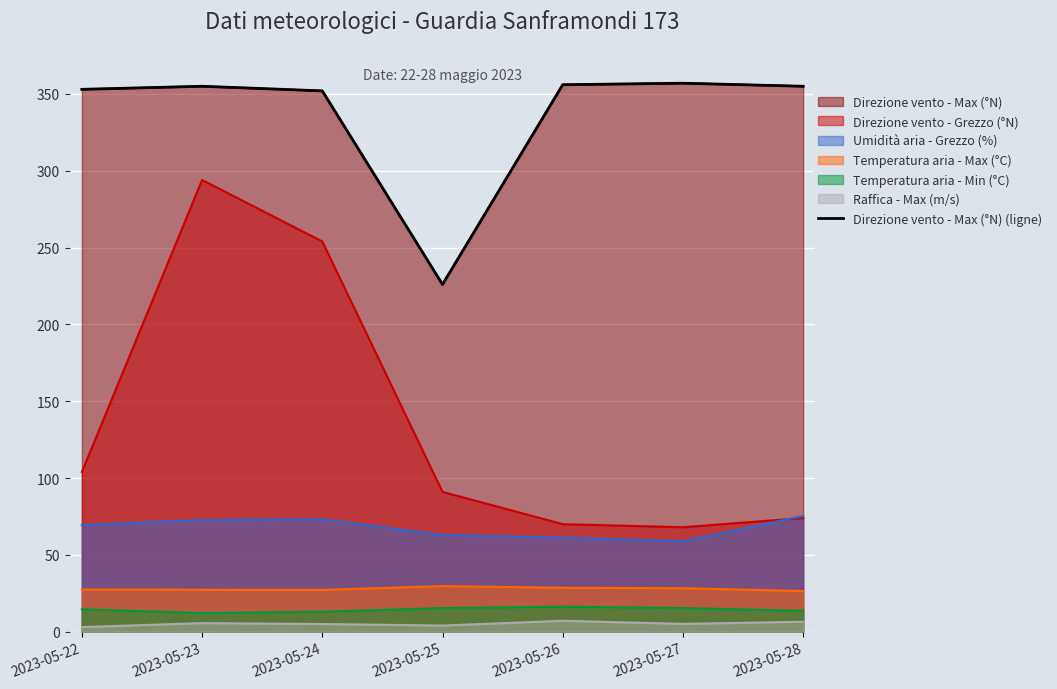

At which label is the value closest to 291?

2023-05-24